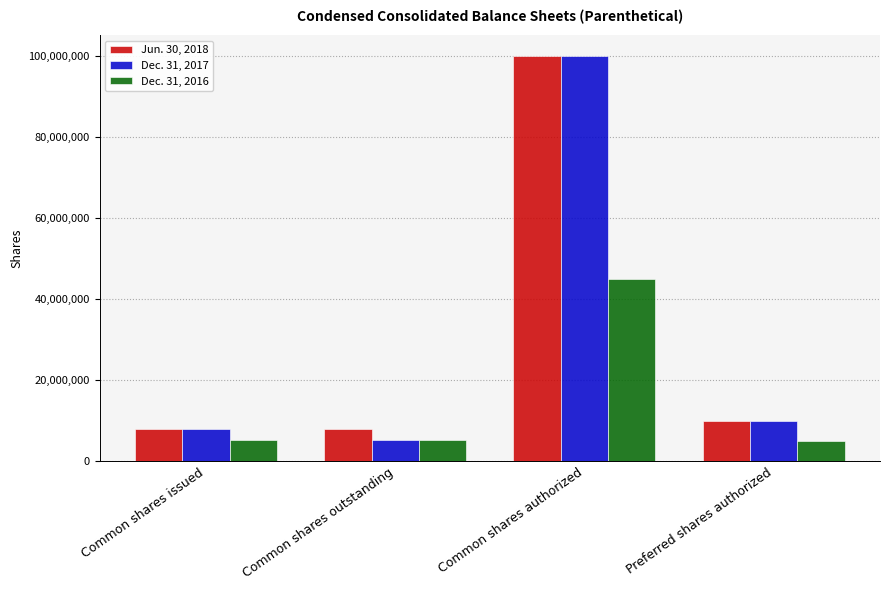

The Dec. 31, 2016 series shows 1330865 at Preferred shares authorized. True or false?

False